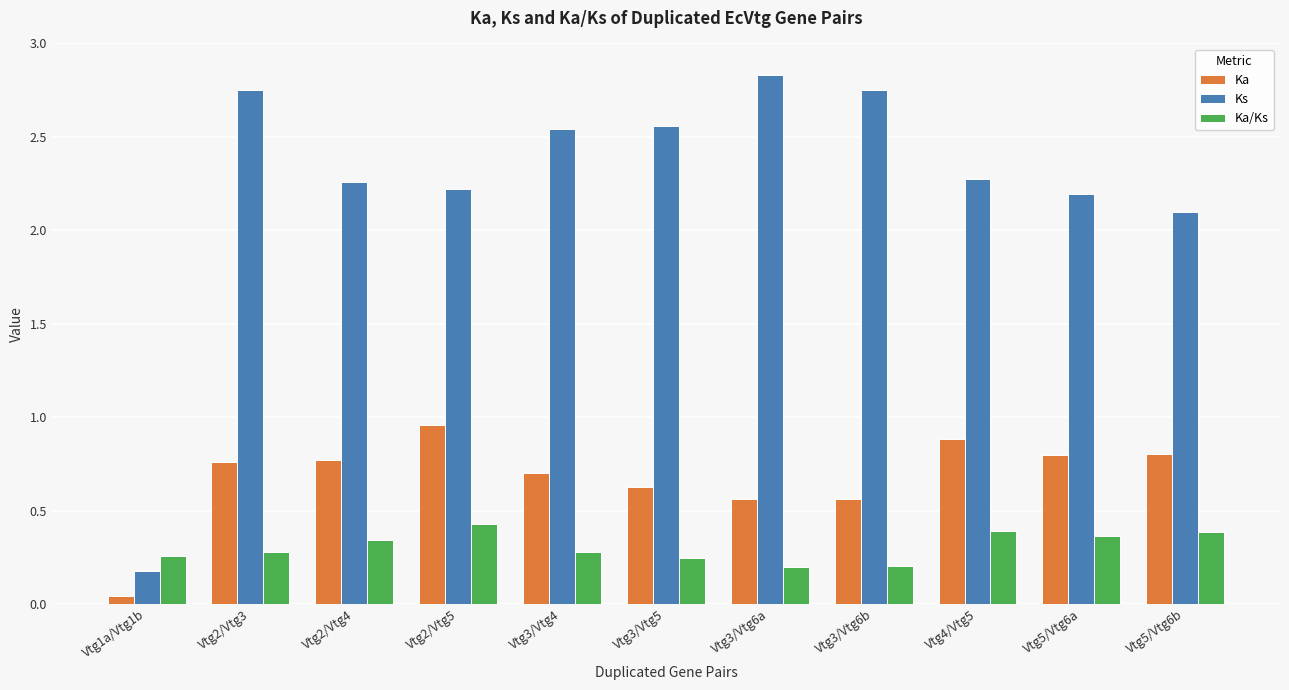

Which category has the lowest value in the Ks series?

Vtg1a/Vtg1b